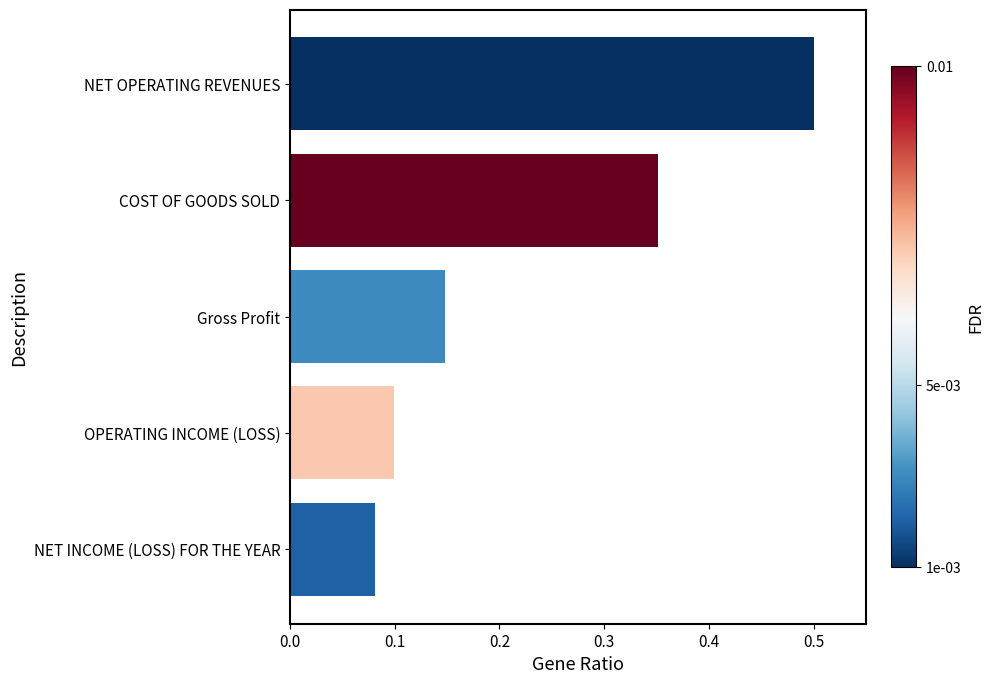

List the labels in order of value, smallest first.

NET INCOME (LOSS) FOR THE YEAR, OPERATING INCOME (LOSS), Gross Profit, COST OF GOODS SOLD, NET OPERATING REVENUES